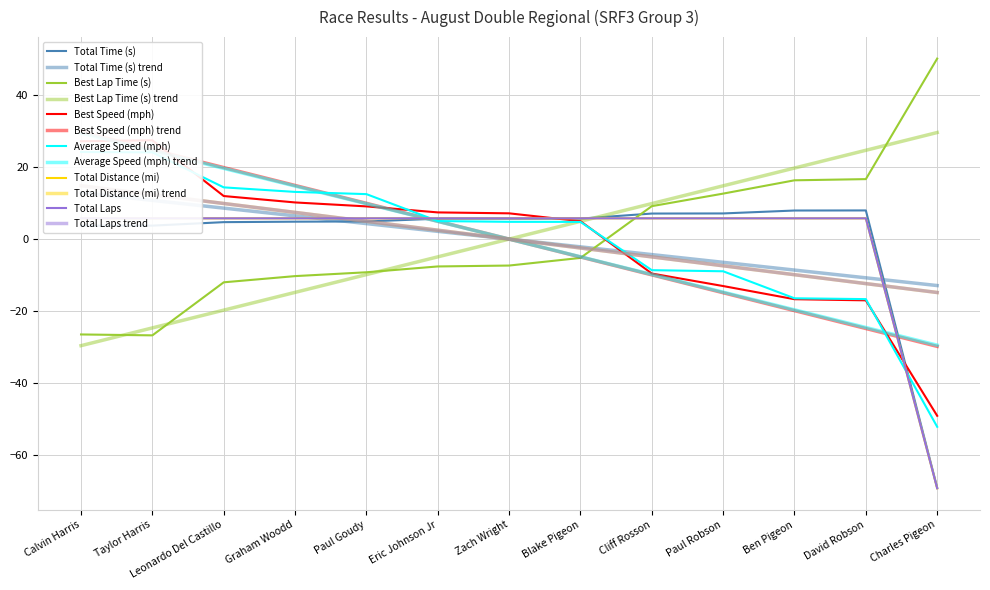

At which category does the chart reach its peak across all series?

Charles Pigeon